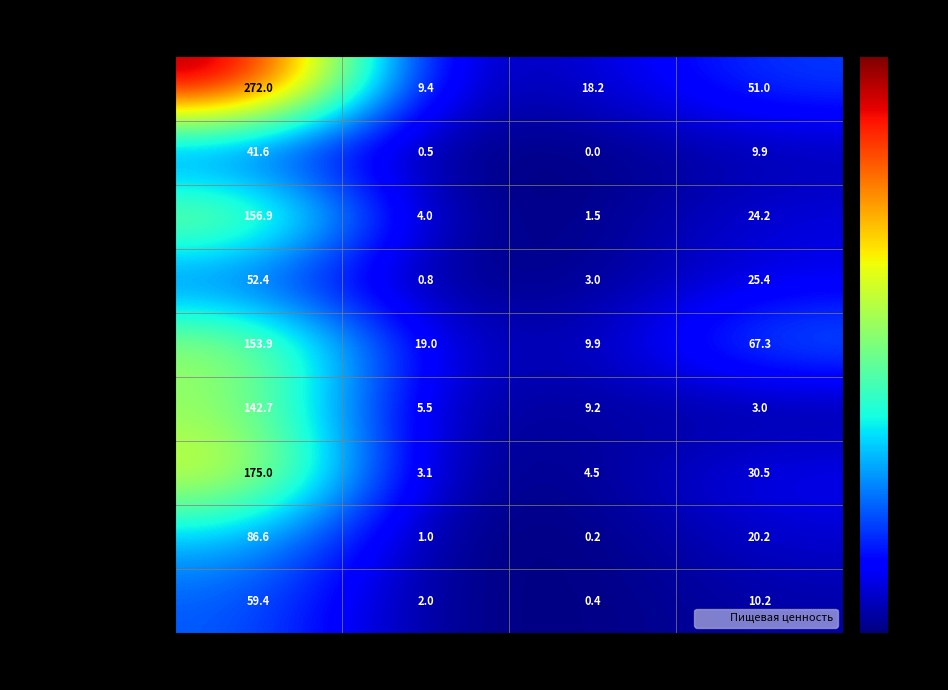

What is the sum of the биточки values at Калорийность and Белки?

148.2